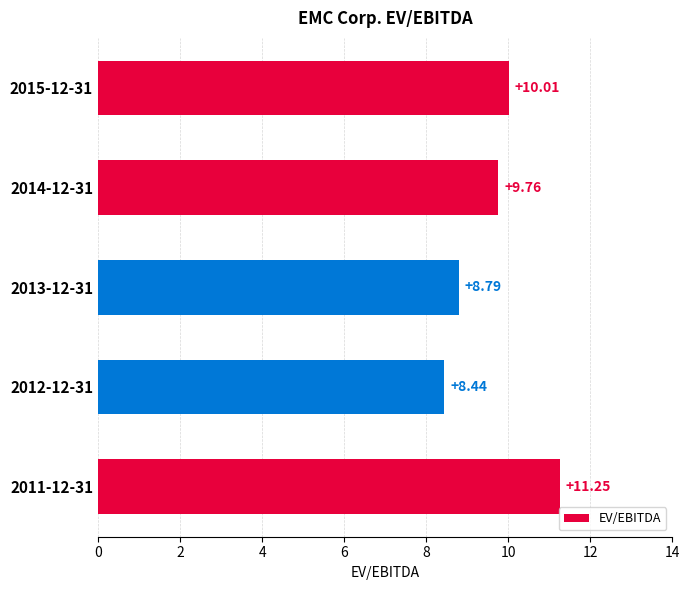

Rank the categories by value from highest to lowest.

2011-12-31, 2015-12-31, 2014-12-31, 2013-12-31, 2012-12-31